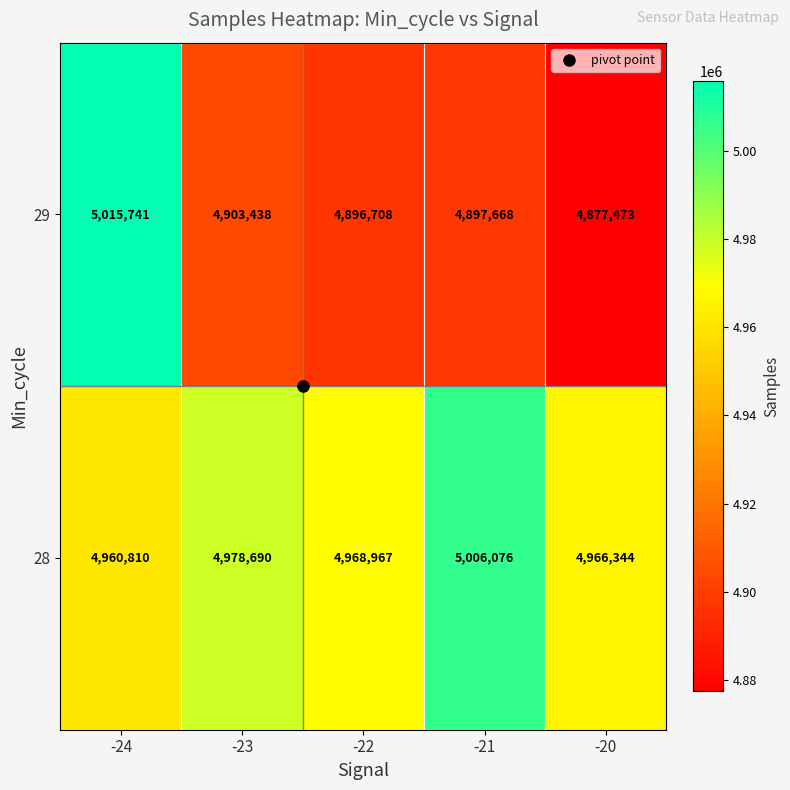

What is the spread (max minus min) of values at -24?

54931